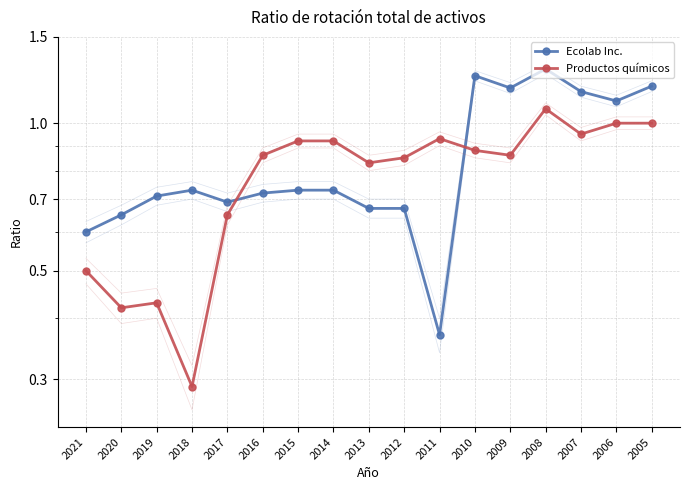

True or false: Productos químicos has more than 2 interior local peaks.

True